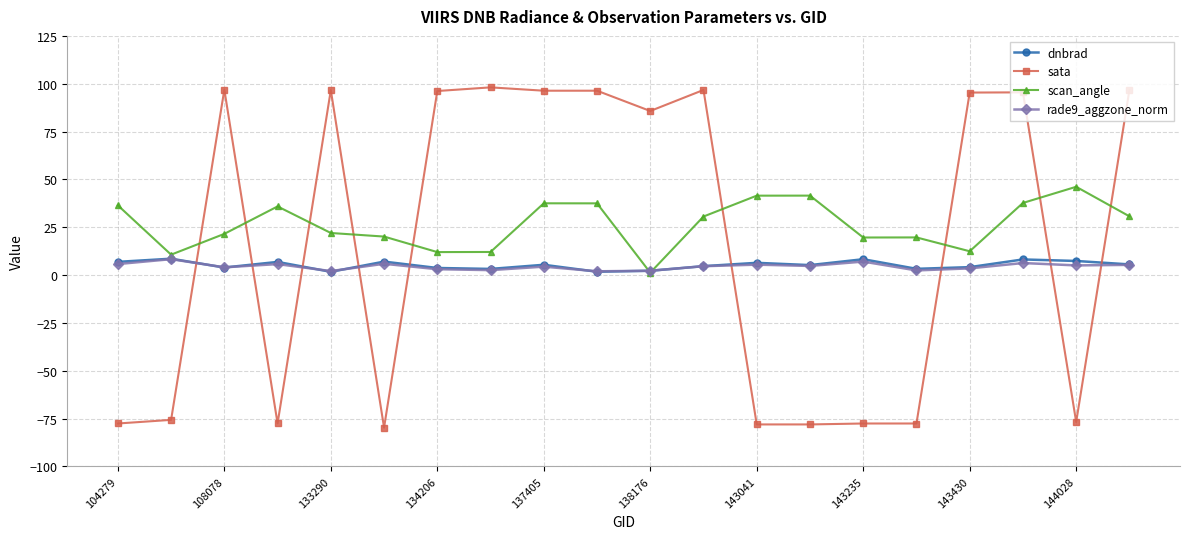

What is the value of the rade9_aggzone_norm point at the 13th from the left?

5.4